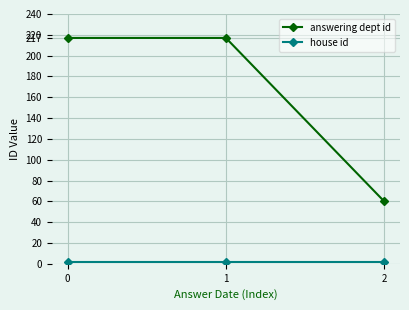

Does the chart display data point markers on the line(s)?

Yes